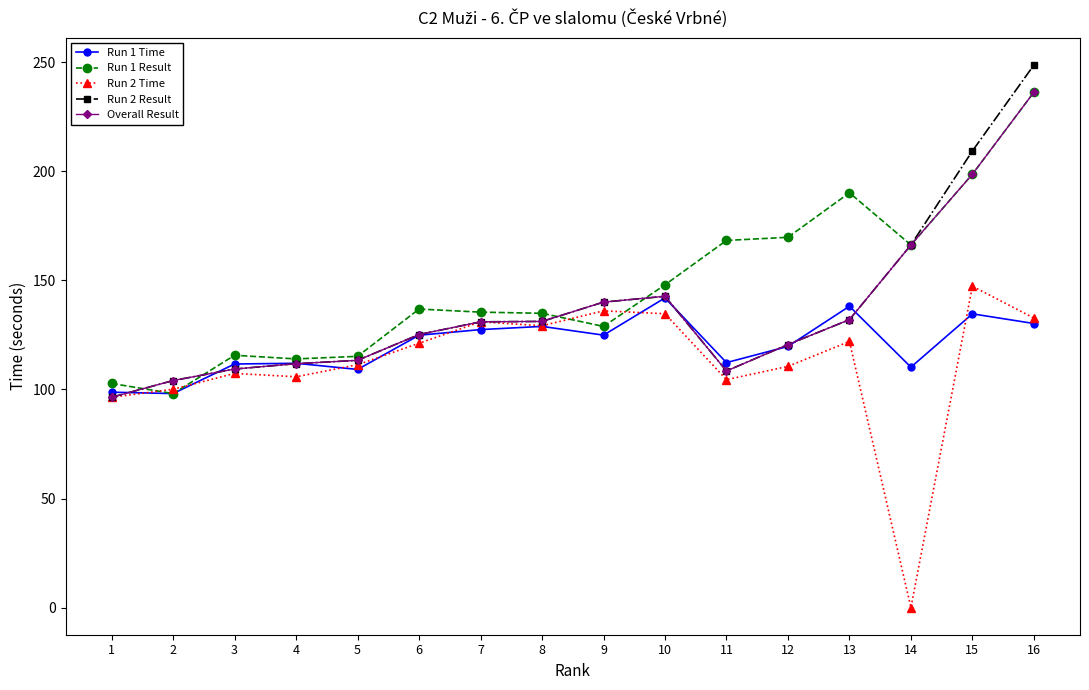

At how many categories does at least one series exceed 98?

16